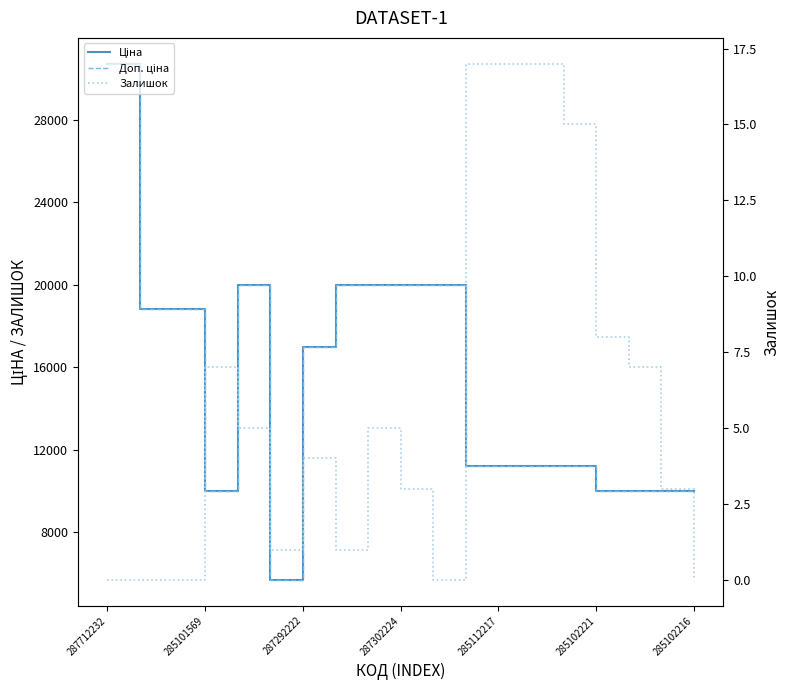

Is this an area chart (filled region under the line)?

No